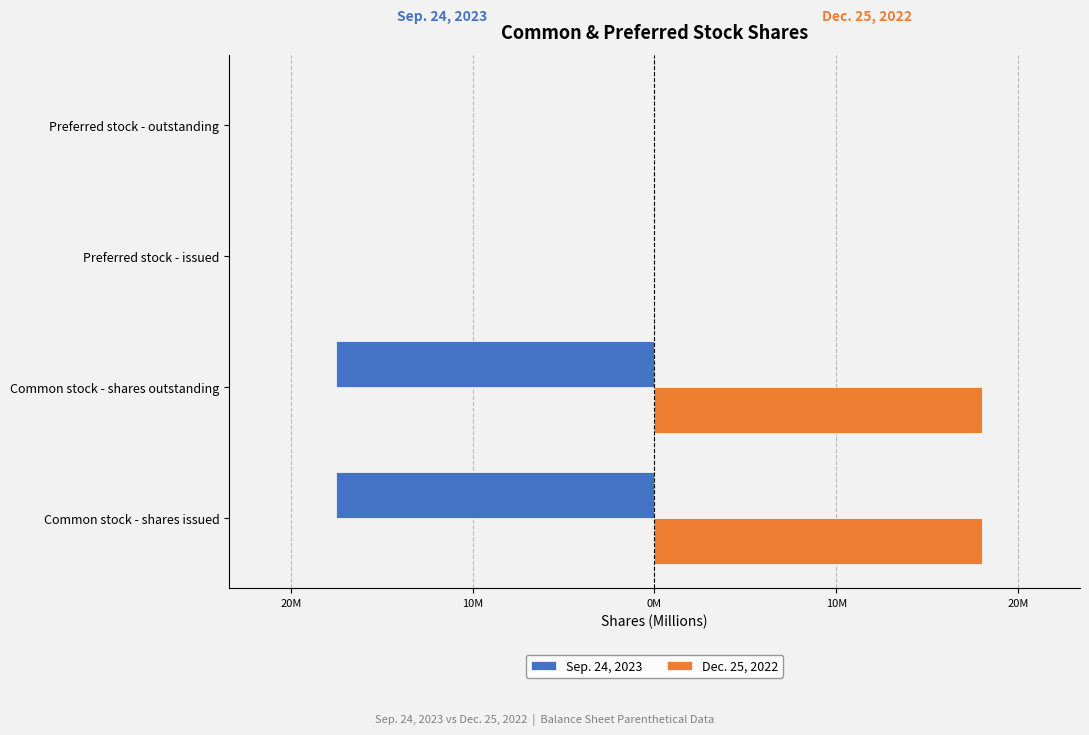

Reading right to left, transcribe all the data shown in this chart.

Sep. 24, 2023: 0.0	0.0	-17.5	-17.5
Dec. 25, 2022: 0.0	0.0	18.0	18.0